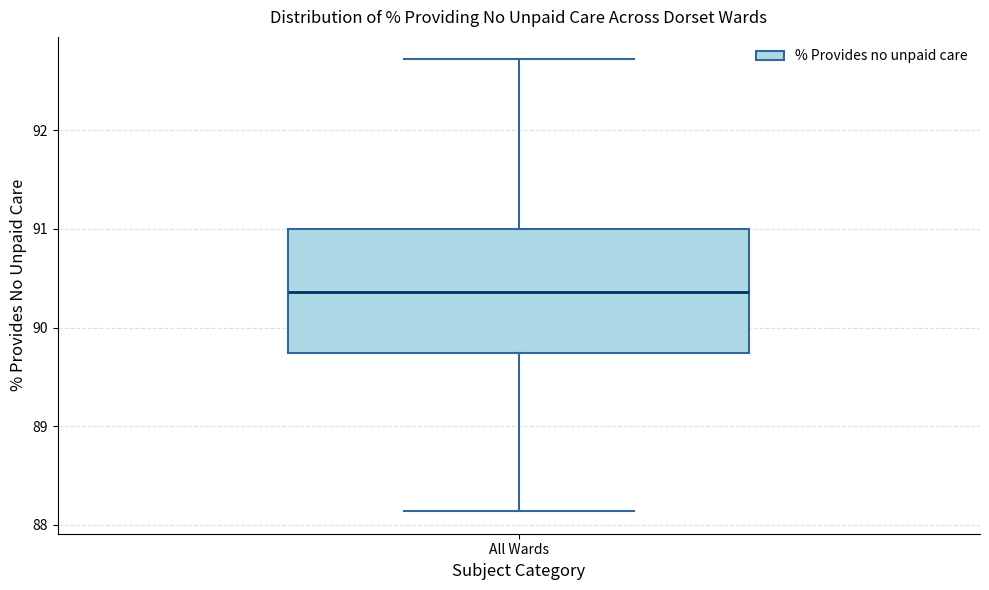

Read this box plot against the y-axis: the position of the median line, the range covered by the box, and the ends of both whiskers. The values are not printed on the chart, so give them approximately, as read against the axis.

median 90.4, box 89.7 to 91.0, whiskers 88.1 to 92.7